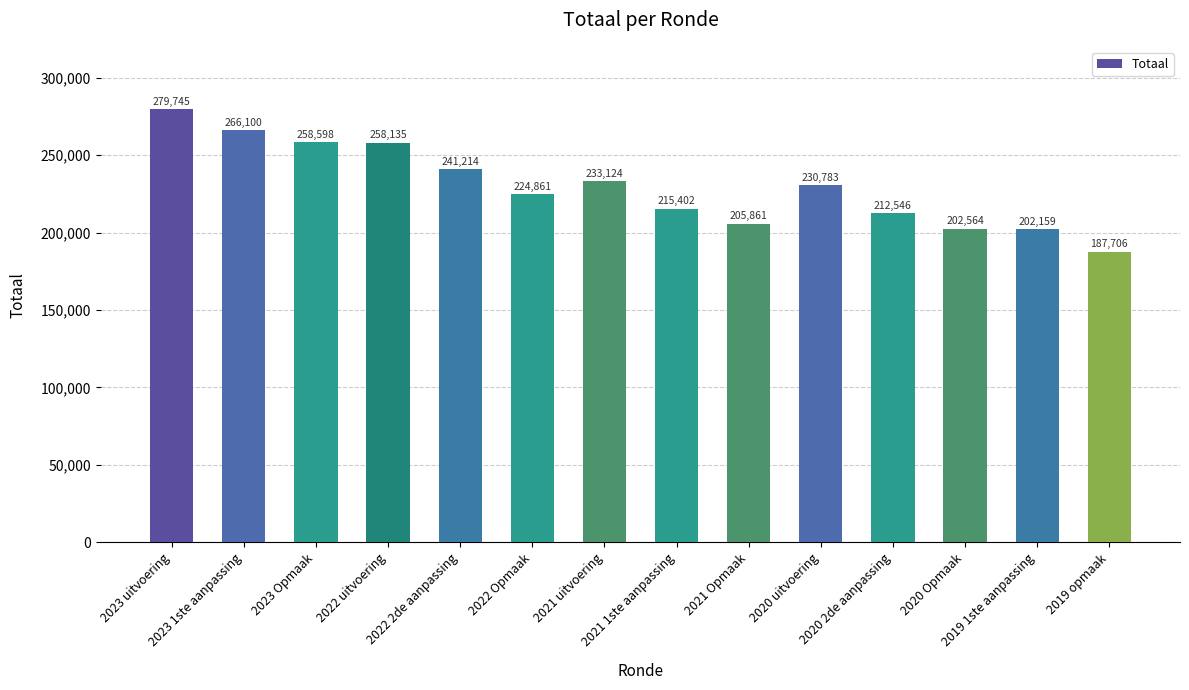

What is the difference between the maximum and minimum values?

92039